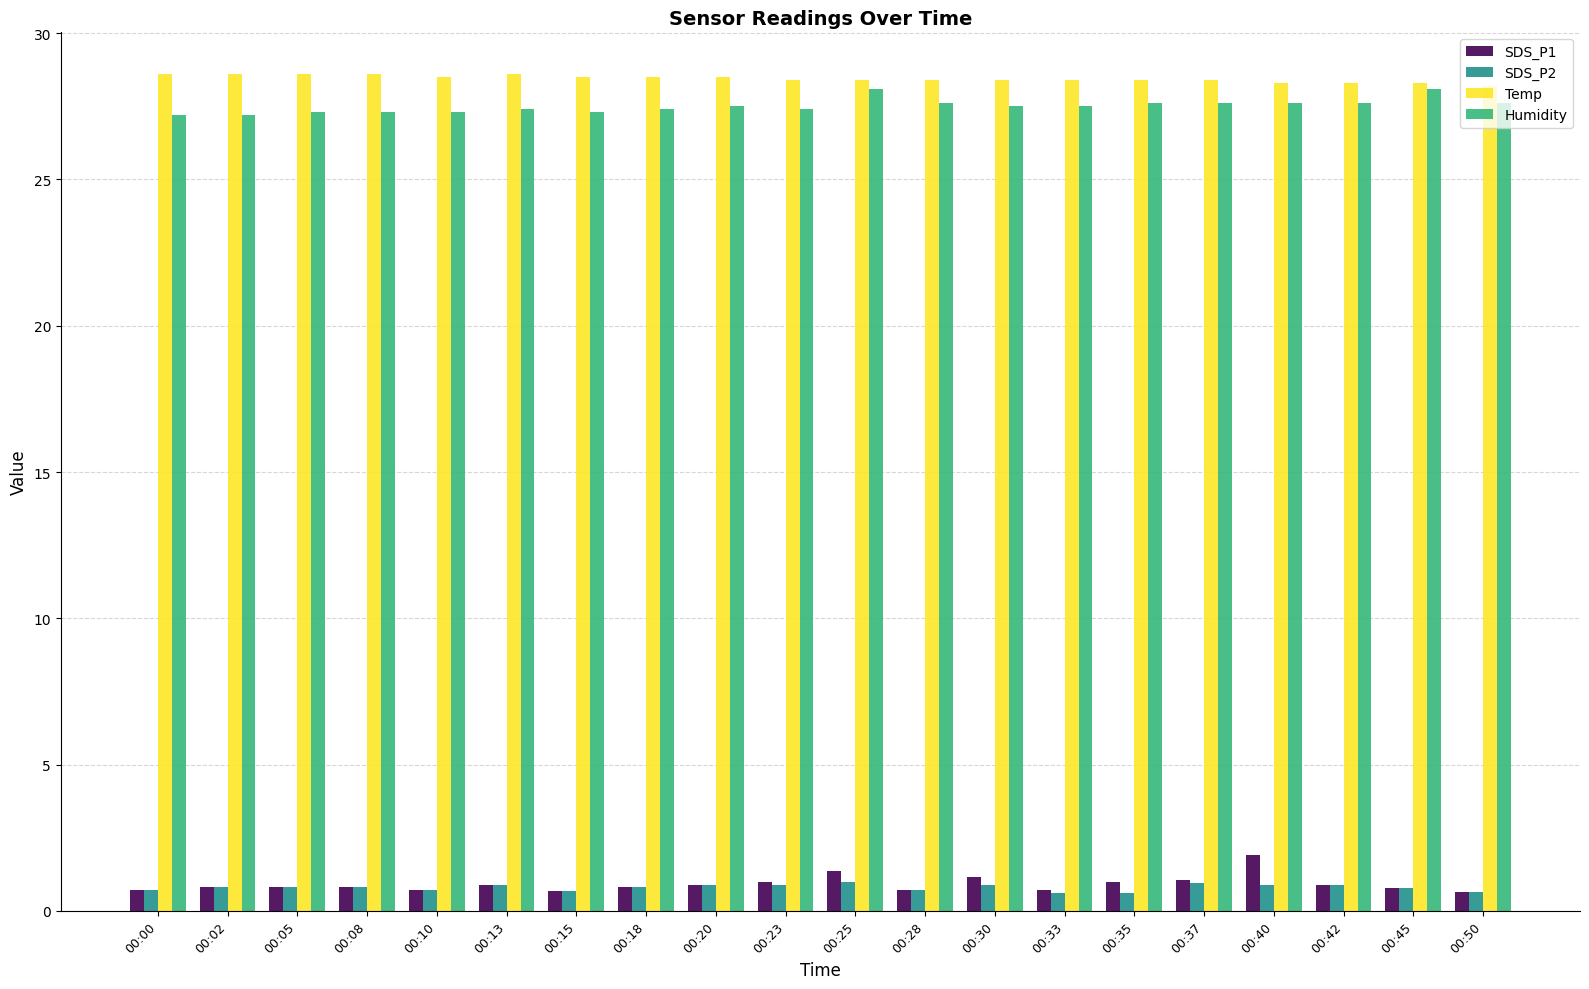

The Temp series shows 16.3 at 00:08. True or false?

False